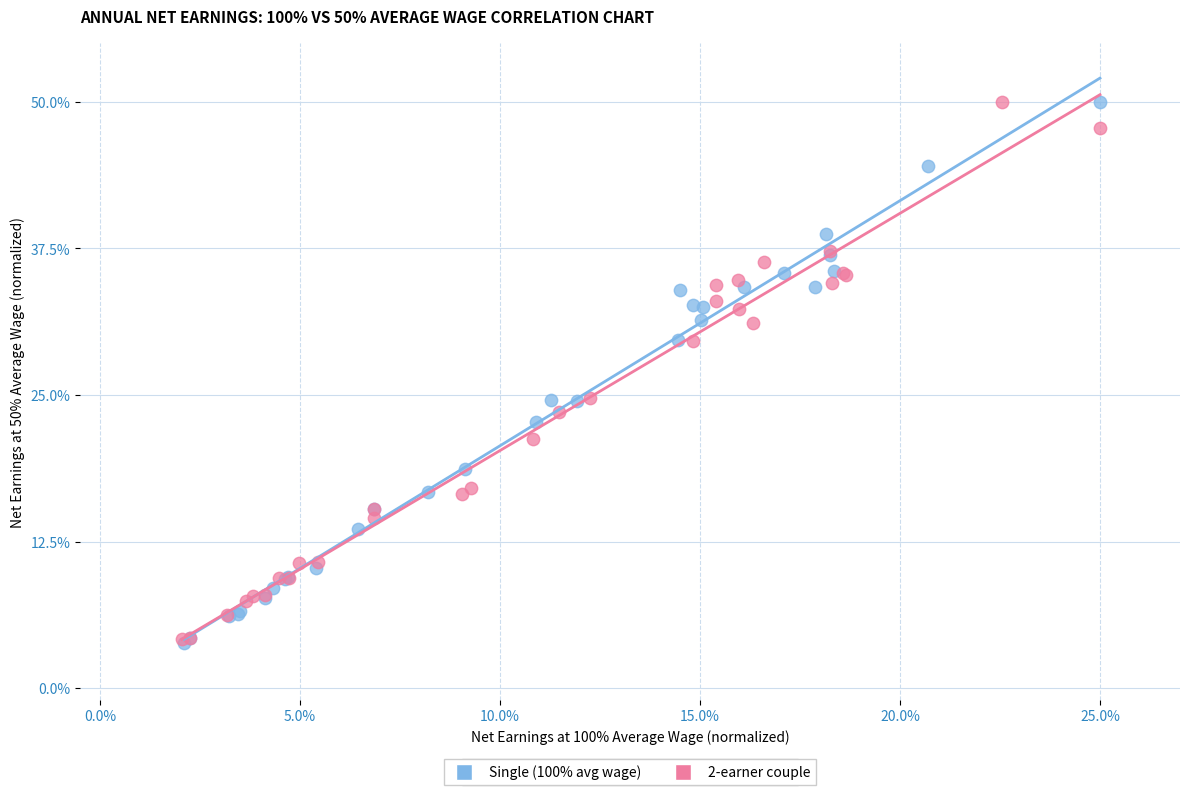

What are all the series names shown in the legend?

Single (100% avg wage), 2-earner couple